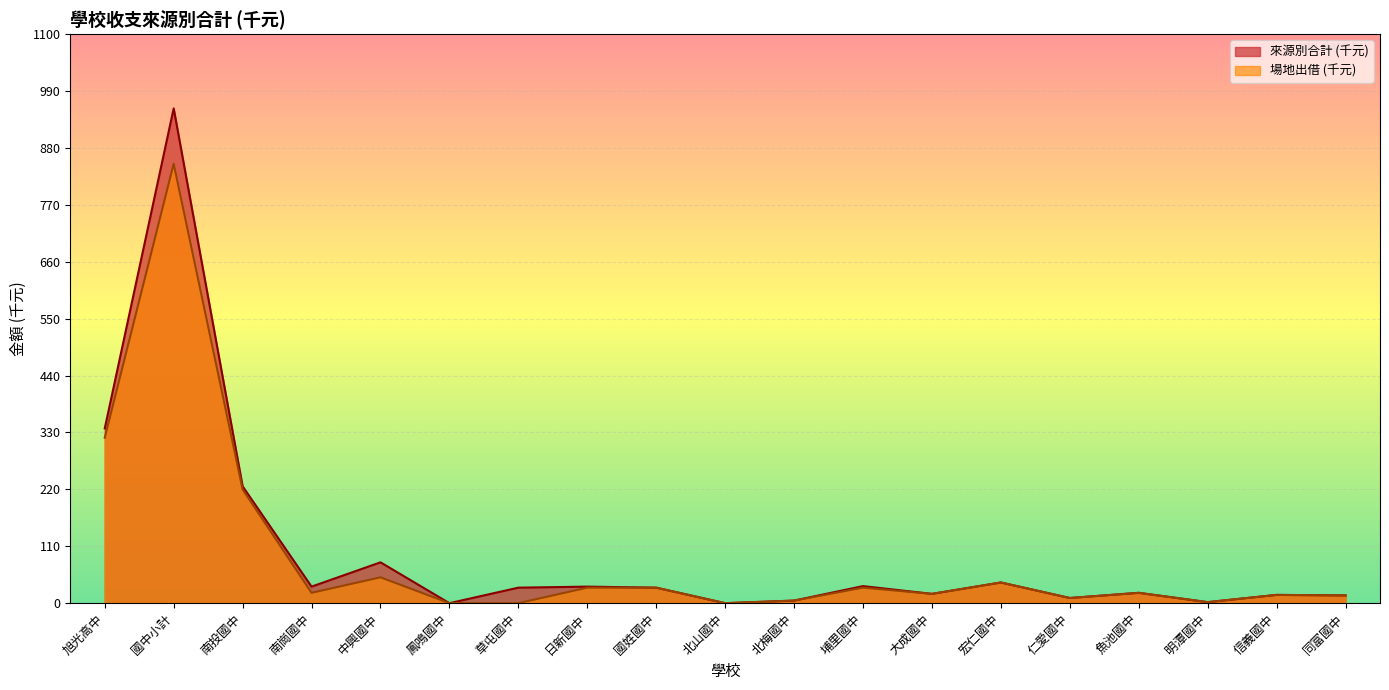

List the series in order of their peak value, lowest first.

場地出借 (千元), 來源別合計 (千元)